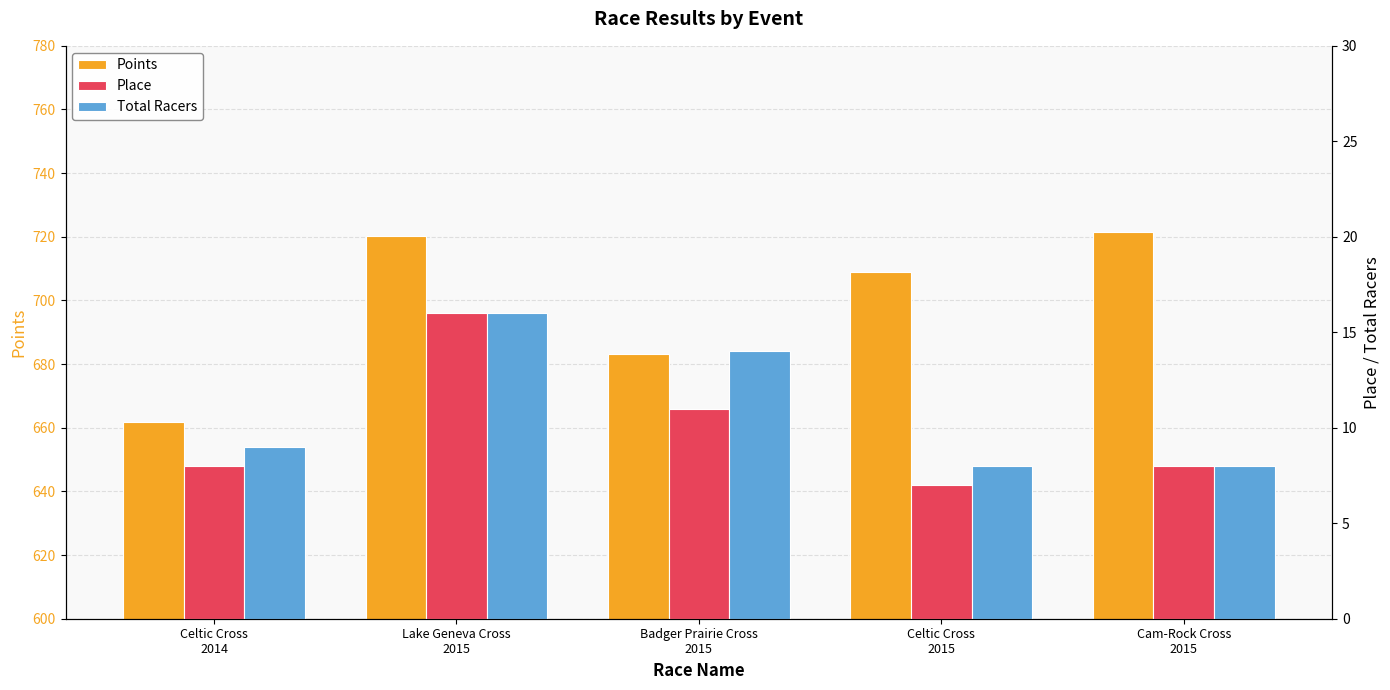

What is the difference between the highest and lowest values at Lake Geneva Cross
2015?

704.3